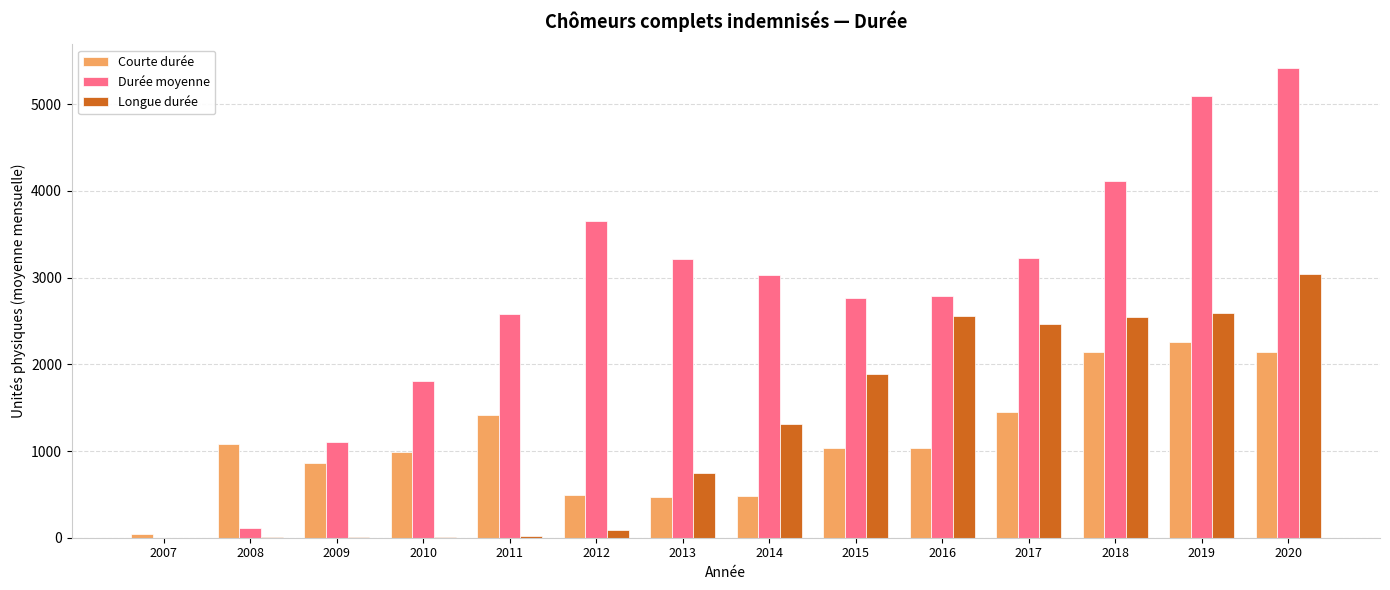

At which category is the sum across all series the highest?

2020